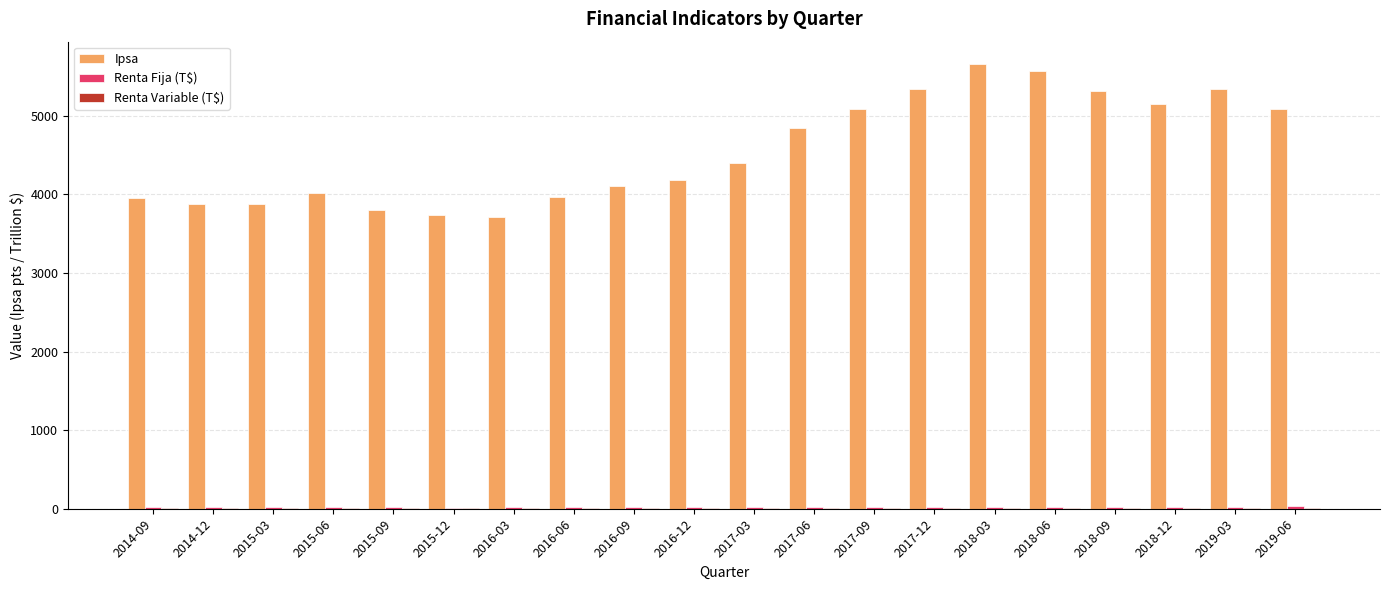

What is the highest value of the Ipsa series?

5660.7